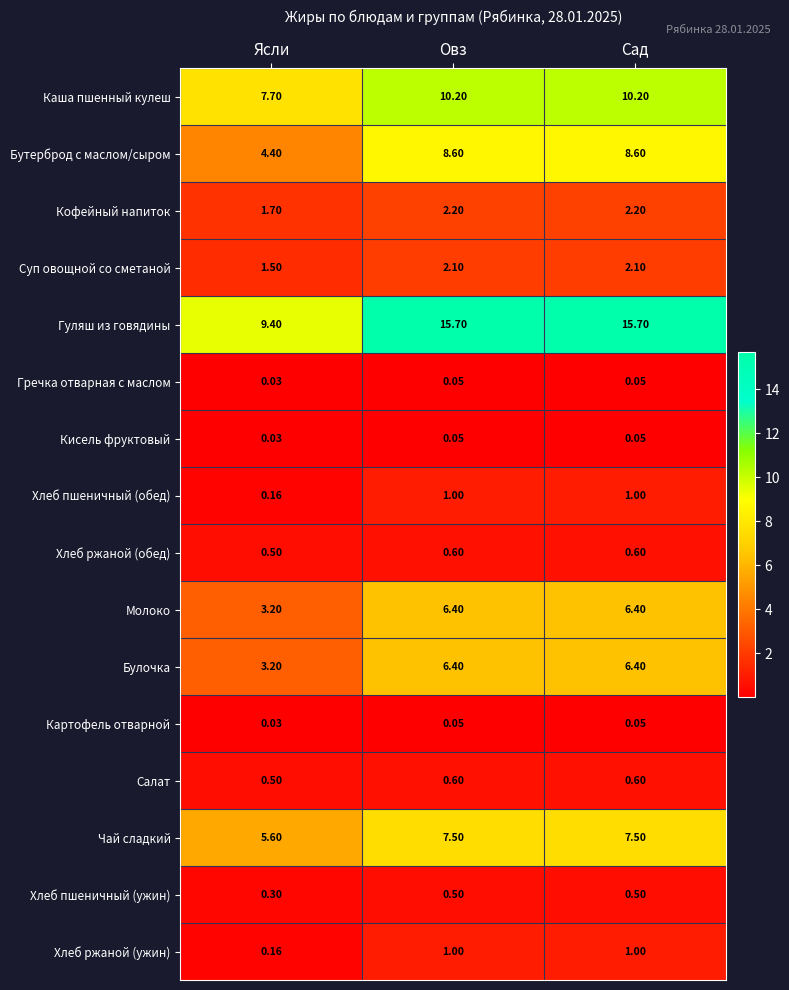

What is the total value across all series at Ясли?

38.4